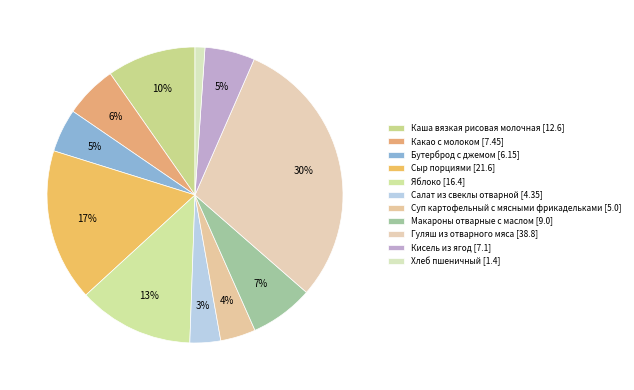

Rank the categories by value from lowest to highest.

Хлеб пшеничный, Салат из свеклы отварной, Суп картофельный с мясными фрикадельками, Бутерброд с джемом, Кисель из ягод, Какао с молоком, Макароны отварные с маслом, Каша вязкая рисовая молочная, Яблоко, Сыр порциями, Гуляш из отварного мяса